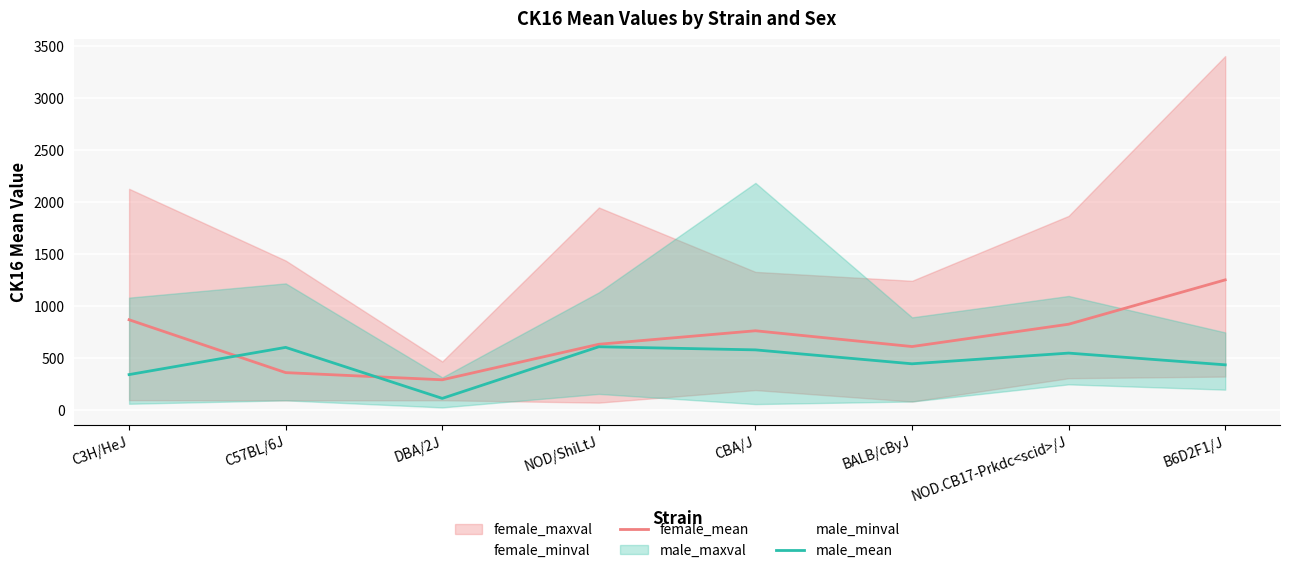

What is the maximum value for female_mean?

1251